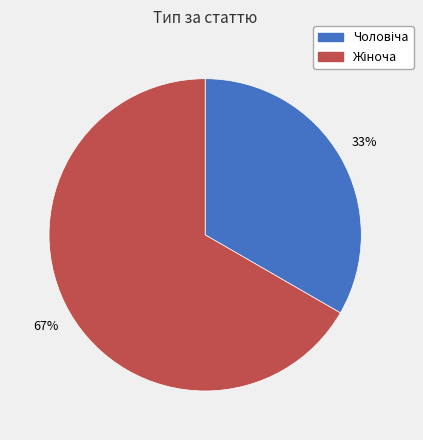

Is there any slice that represents more than half of the pie?

Yes